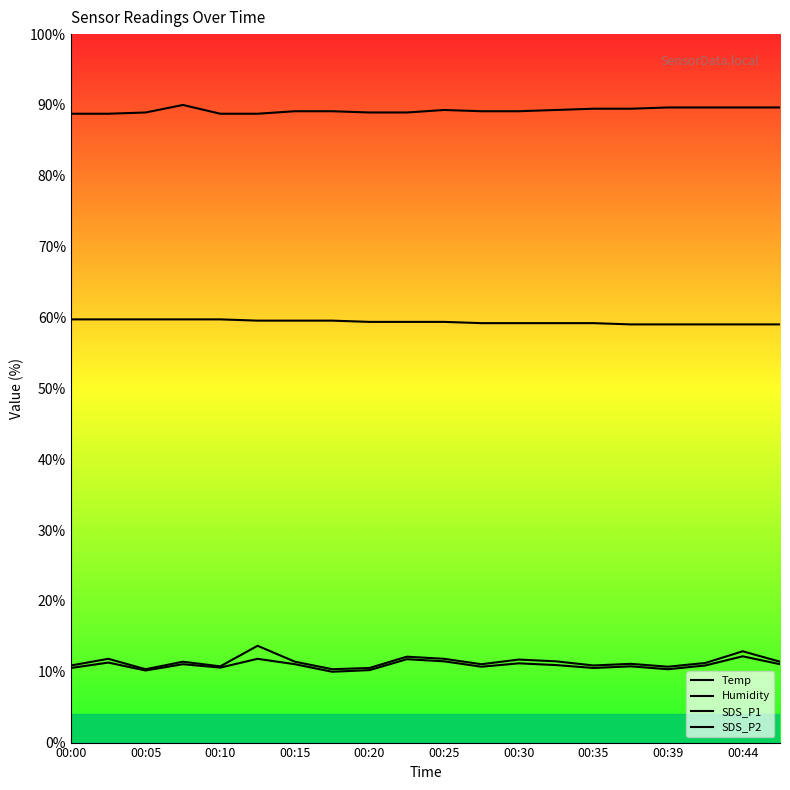

What is the maximum value shown in the chart?

90.0